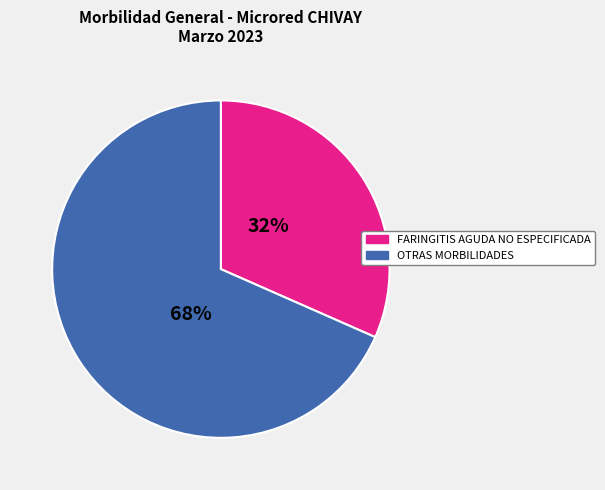

To the nearest percent, what is the average slice percentage?

50%